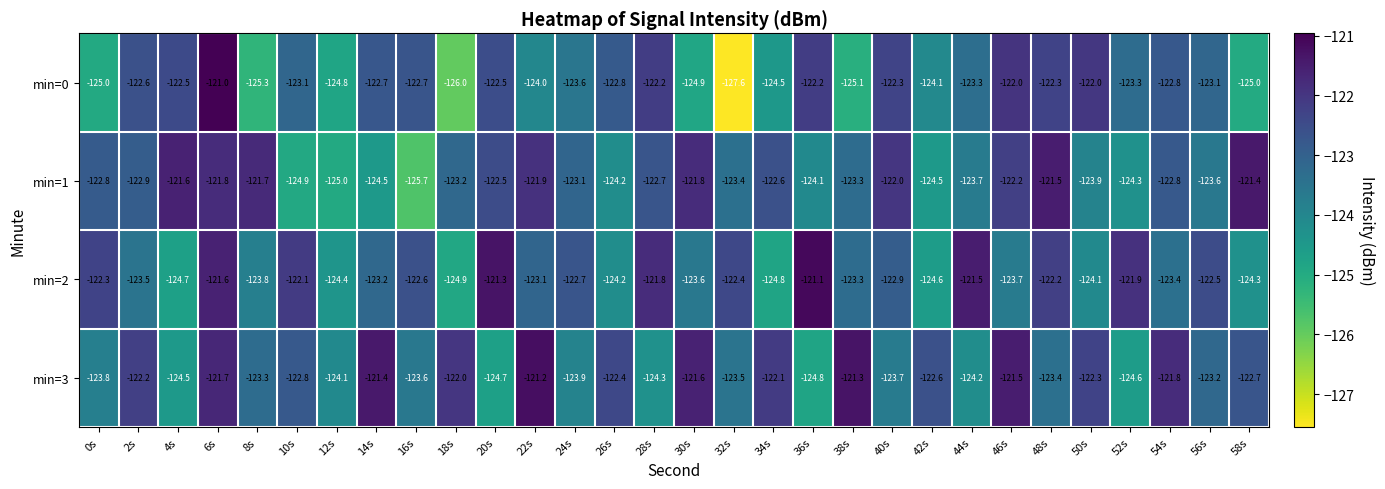

What is the sum of the min=3 values at 52s and 44s?

-248.8